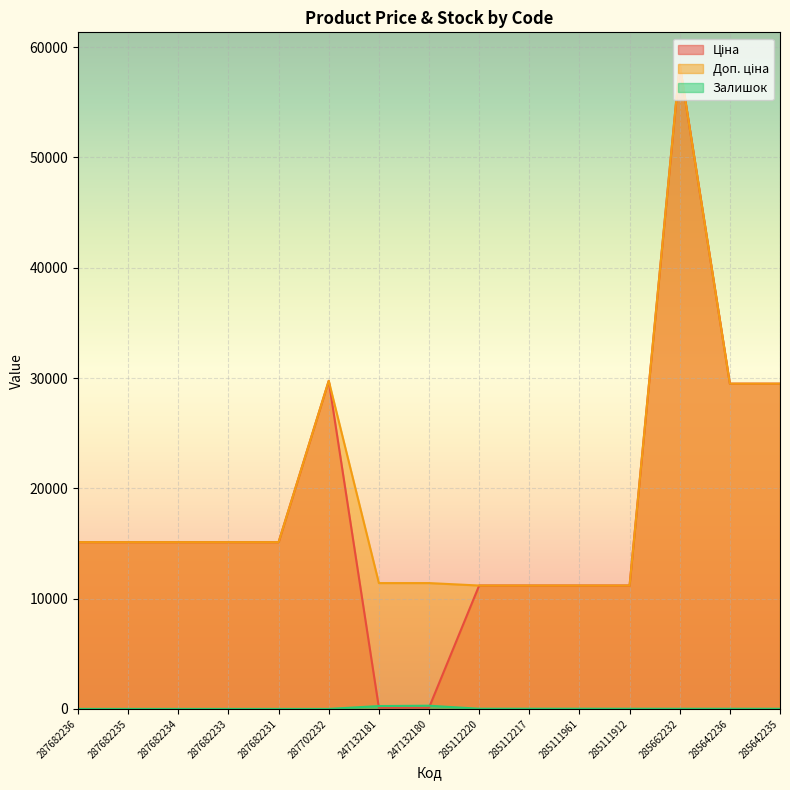

Reading right to left, what are all the values shown in this chart?

Ціна: 285642235=29491.5	285642236=29491.5	285662232=58426.5	285111912=11188.2	285111961=11188.2	285112217=11188.2	285112220=11188.2	247132180=114.1	247132181=114.1	287702232=29747.2	287682231=15120.0	287682233=15120.0	287682234=15120.0	287682235=15120.0	287682236=15120.0
Доп. ціна: 285642235=29491.5	285642236=29491.5	285662232=58426.5	285111912=11188.2	285111961=11188.2	285112217=11188.2	285112220=11188.2	247132180=11410.0	247132181=11410.0	287702232=29747.2	287682231=15120.0	287682233=15120.0	287682234=15120.0	287682235=15120.0	287682236=15120.0
Залишок: 285642235=13.0	285642236=14.0	285662232=13.0	285111912=15.0	285111961=17.0	285112217=17.0	285112220=17.0	247132180=290.0	247132181=260.0	287702232=0.0	287682231=0.0	287682233=0.0	287682234=0.0	287682235=0.0	287682236=0.0